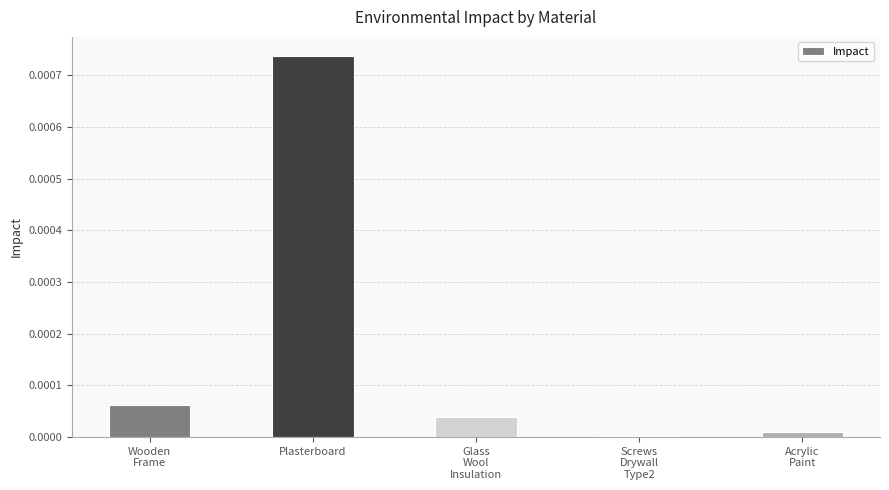

Which label corresponds to the largest value in the chart?

Plasterboard